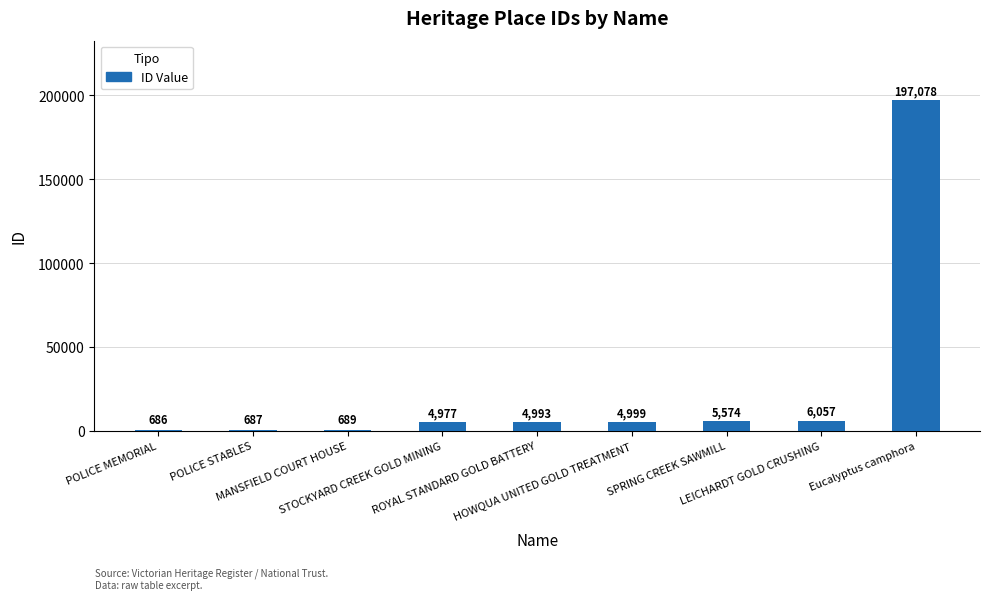

What is the sum of all values?

225740